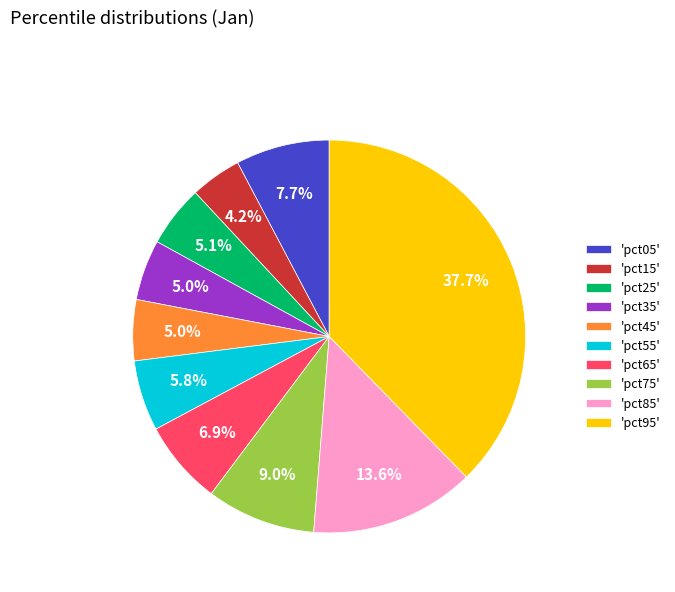

Between 'pct75' and 'pct65', which is larger?

'pct75'